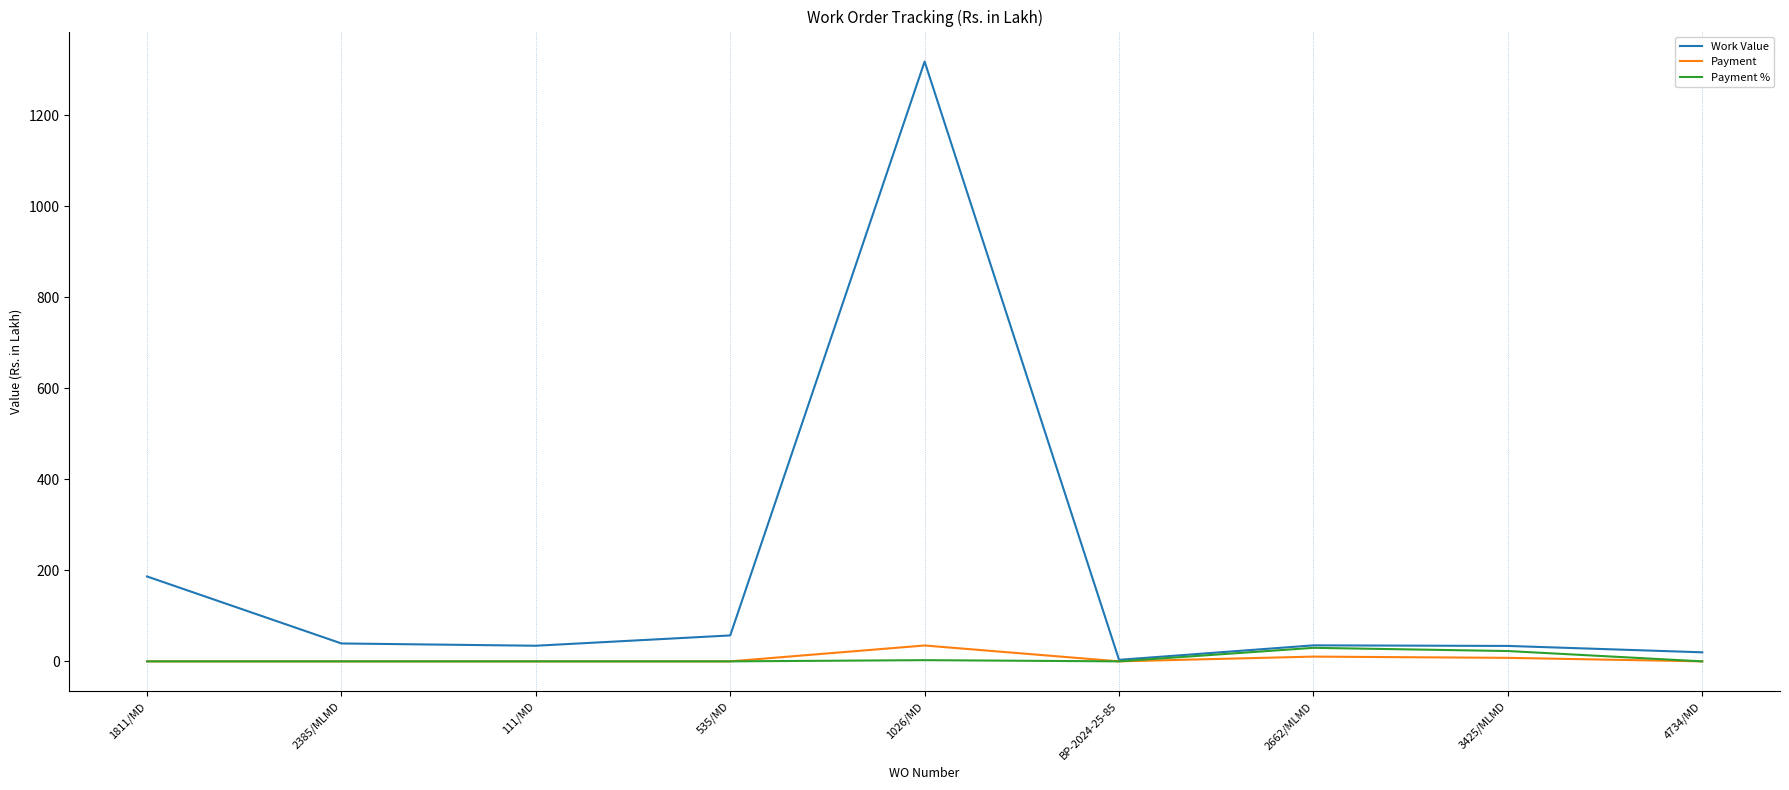

What is the spread (max minus min) of values at 1811/MD?

186.6